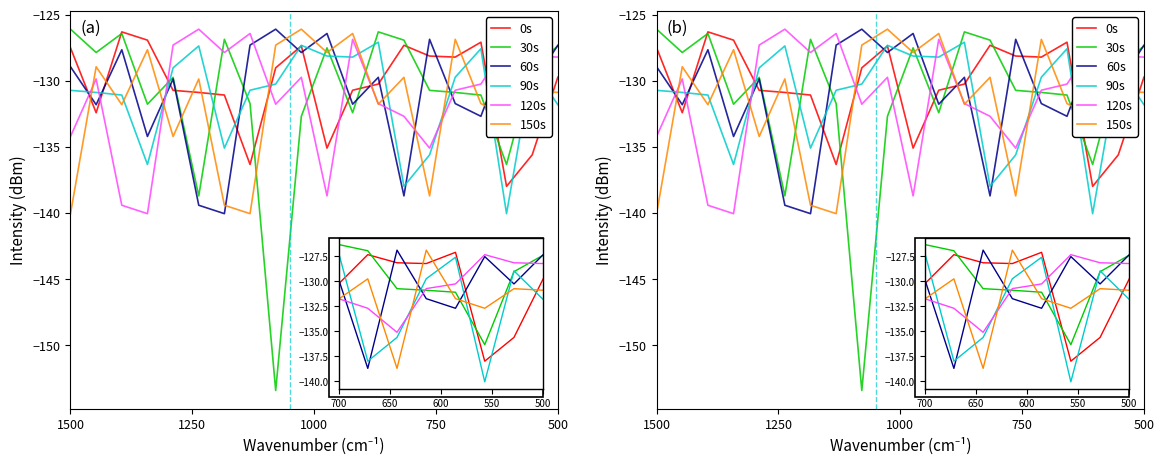

Which category has the lowest value across all series?

8